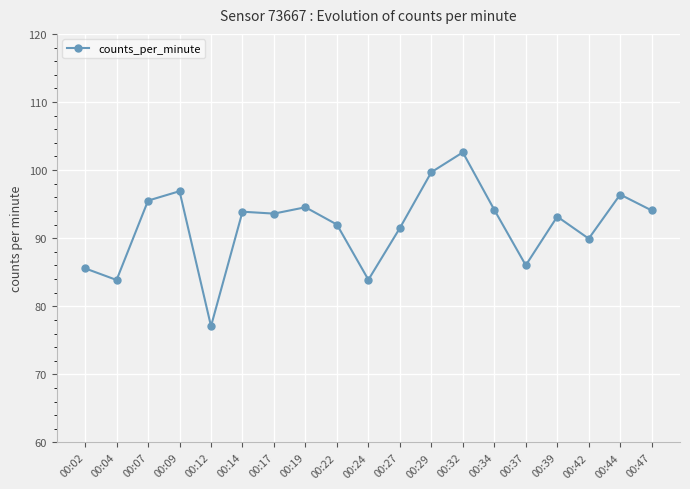

The chart shows a value of 131.8 at 00:14. True or false?

False